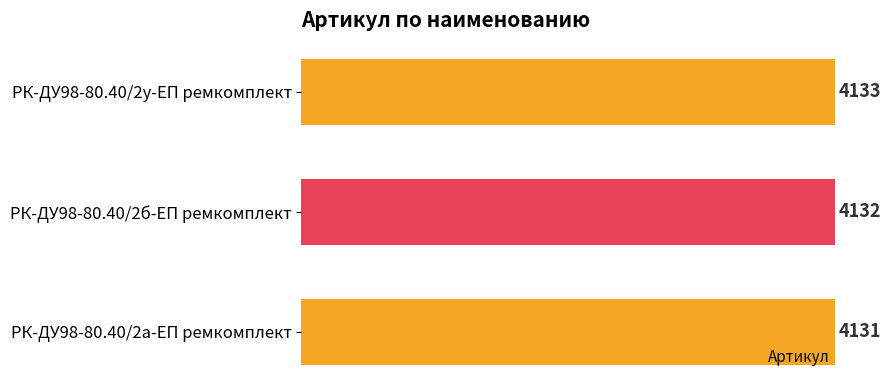

What is the value of the 2nd bar from the top?

4132